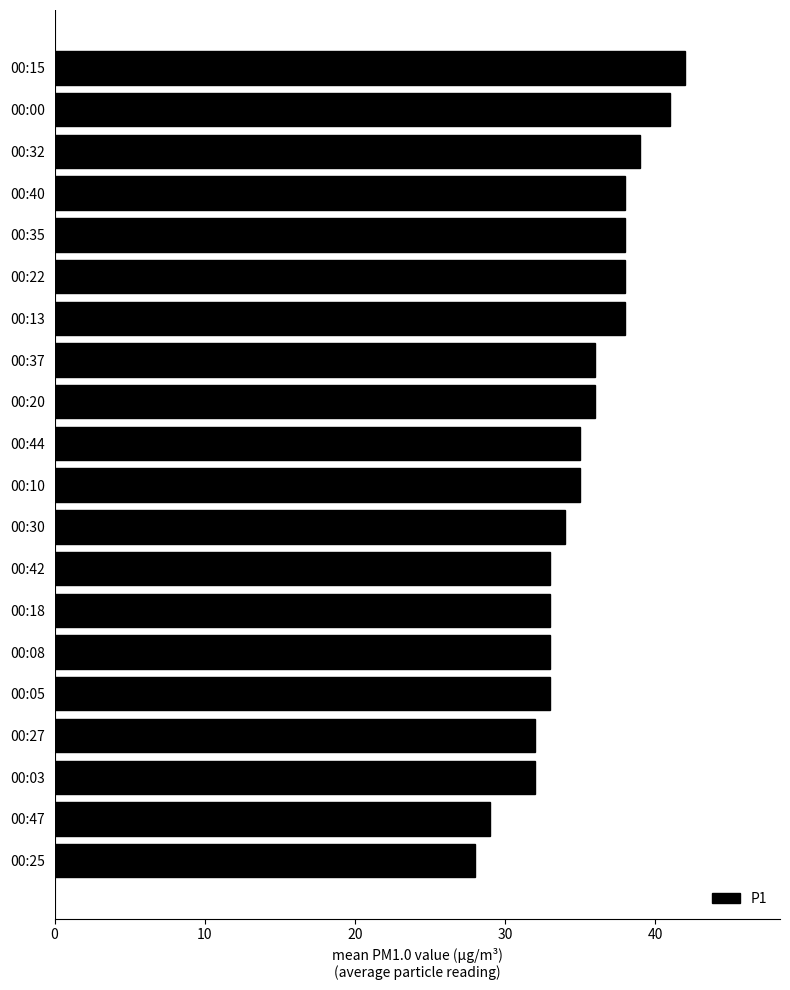

Reading bottom to top, extract all data points from this chart.

28	29	32	32	33	33	33	33	34	35	35	36	36	38	38	38	38	39	41	42